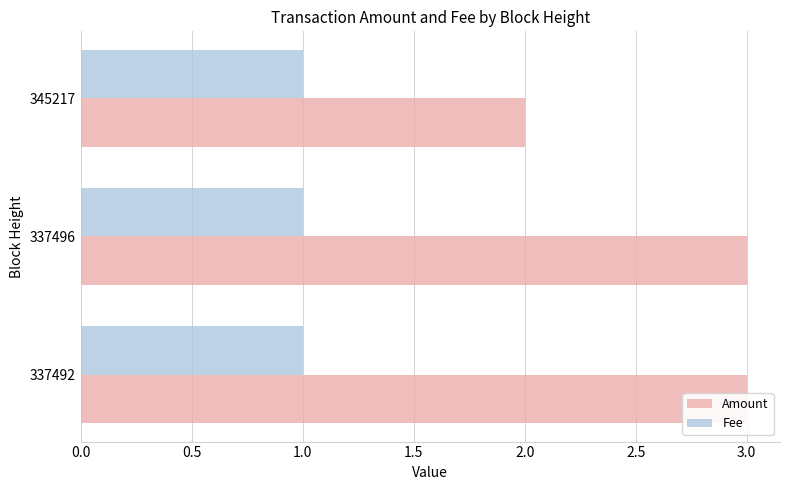

What is the value of the Fee bar at the 1st from the left?

1.0